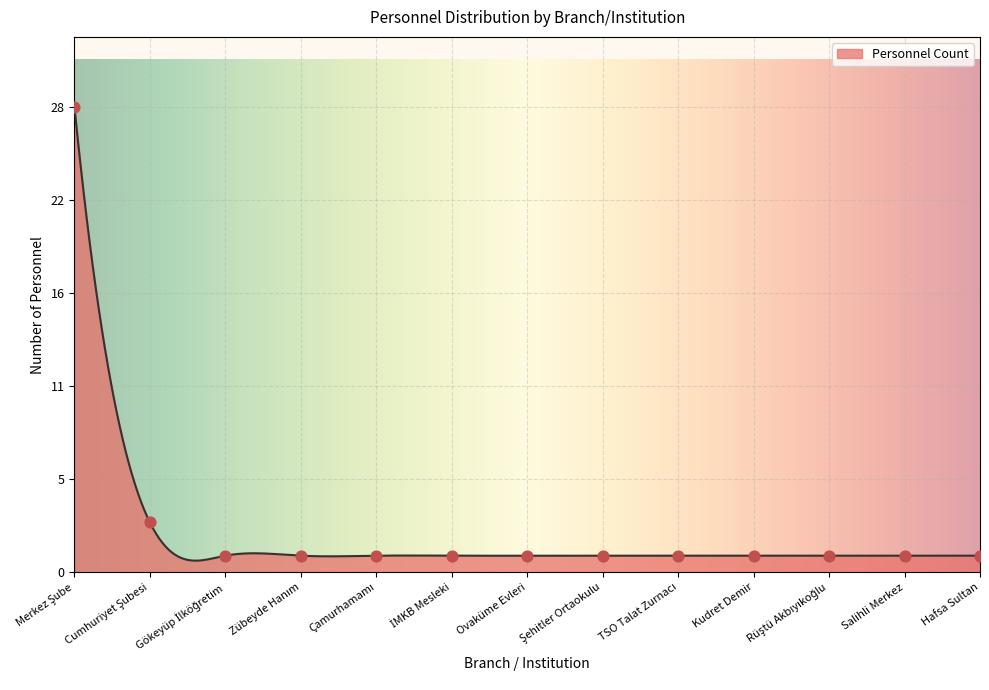

Which has a higher value, Cumhuriyet Şubesi or Salihli Merkez?

Cumhuriyet Şubesi